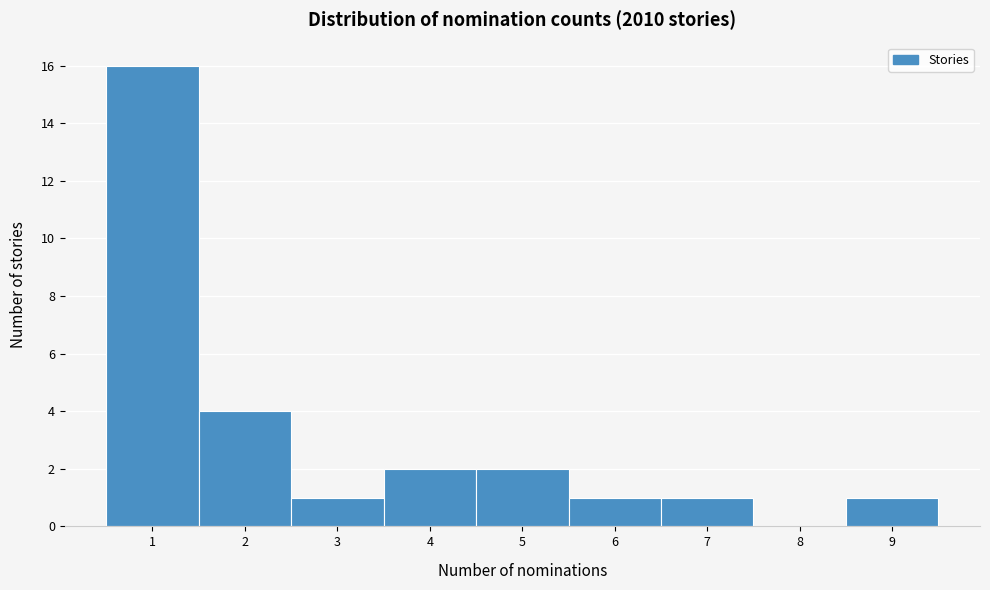

Reading left to right, transcribe this chart: for each bar, give the range it covers on the x-axis and its height. The values are not printed on the chart, so give them approximately, as read against the axis.

0.5 to 1.5: 16
1.5 to 2.5: 4
2.5 to 3.5: 1
3.5 to 4.5: 2
4.5 to 5.5: 2
5.5 to 6.5: 1
6.5 to 7.5: 1
7.5 to 8.5: 0
8.5 to 9.5: 1